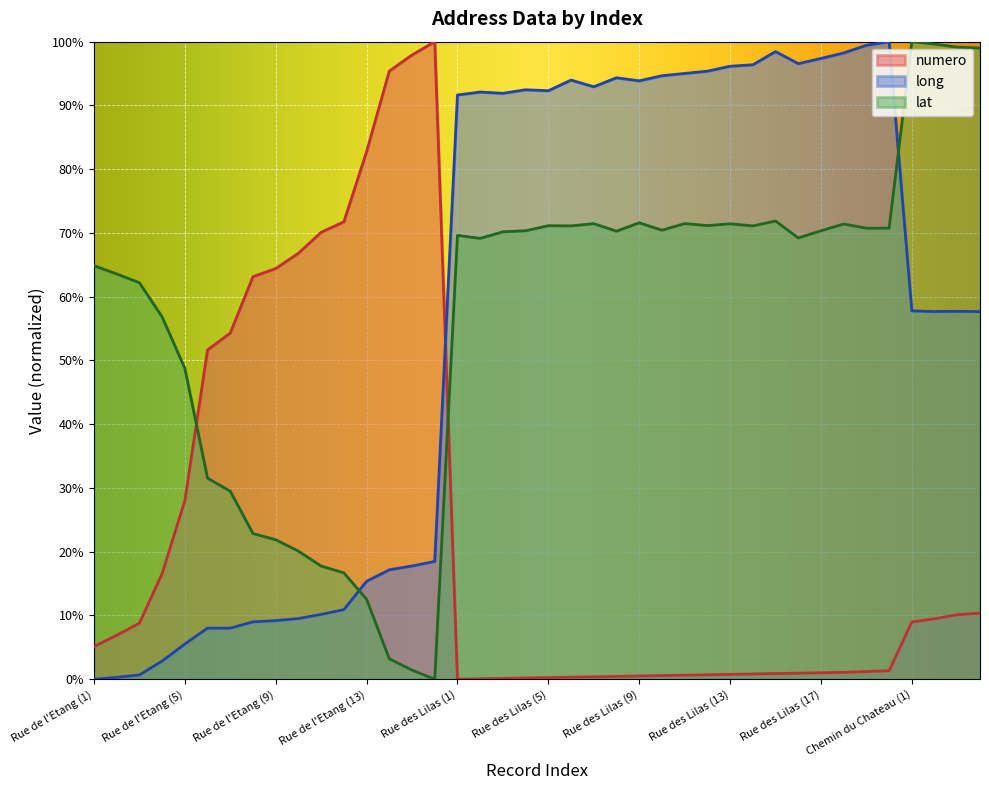

At how many categories does at least one series exceed 0?

40